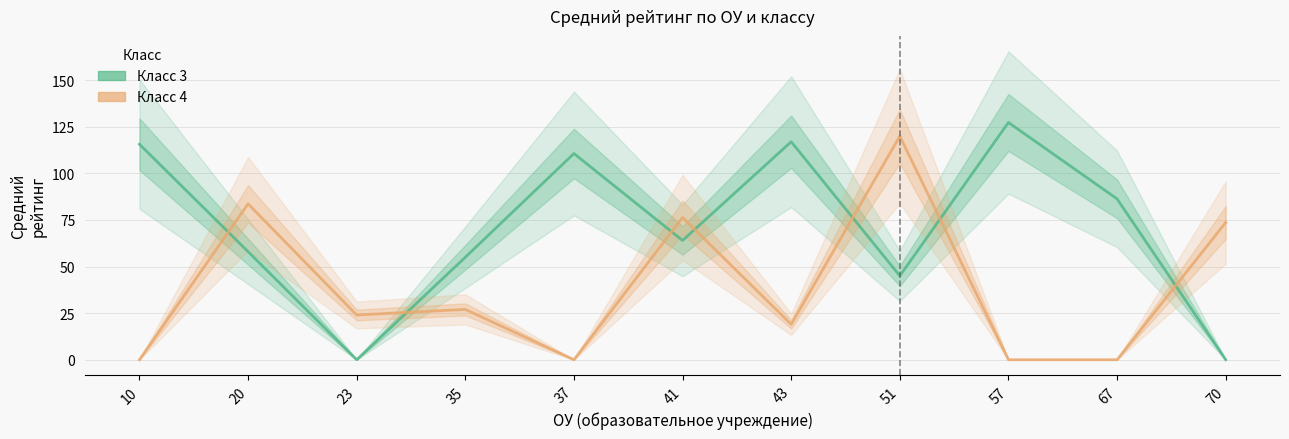

What is the difference between the maximum and minimum values in the Класс 3 series?

127.3